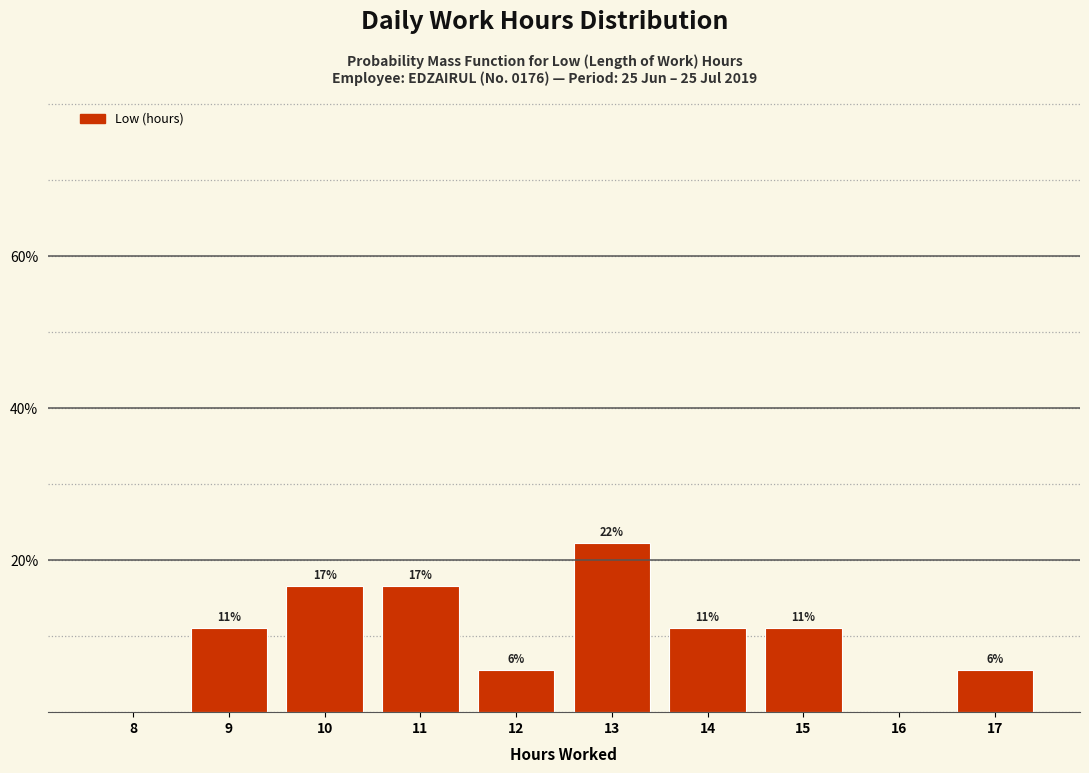

Are the bars horizontal?

No